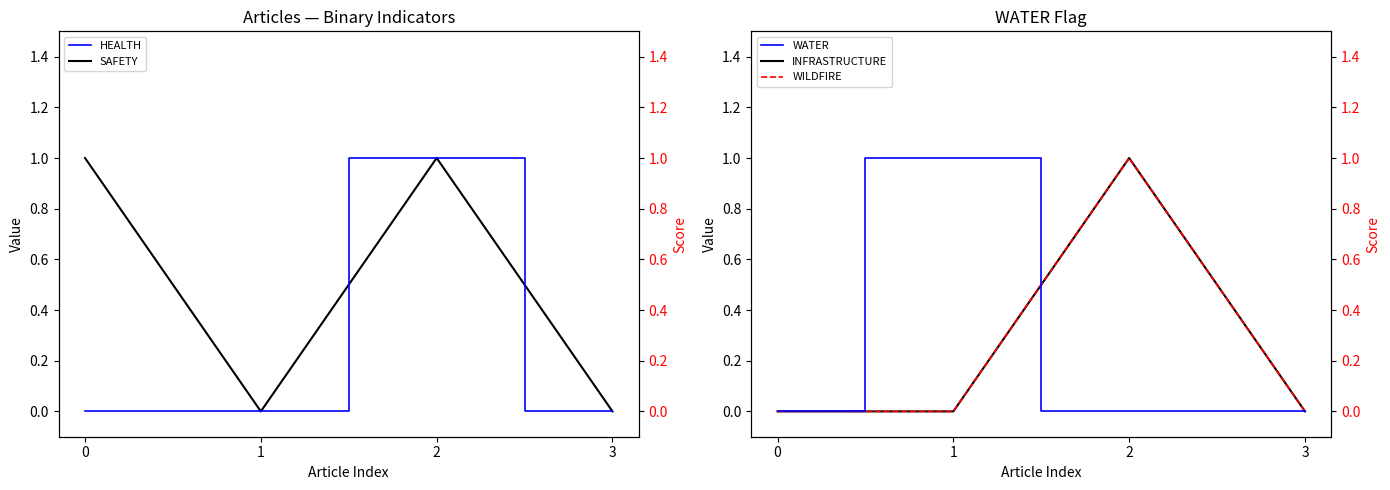

How many categories are shown in the chart?

4